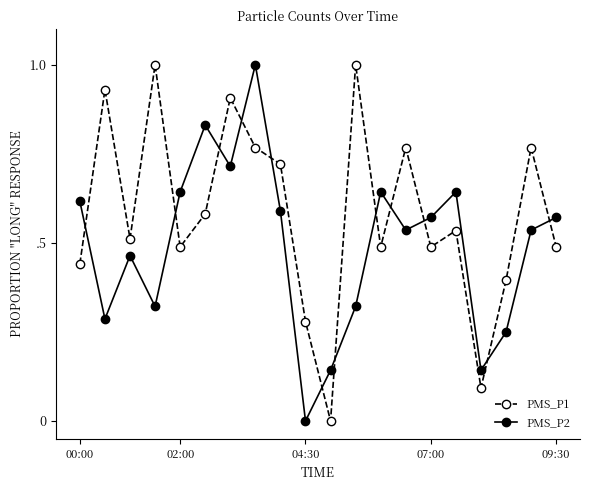

True or false: PMS_P2 has more than 1 interior local peaks.

True